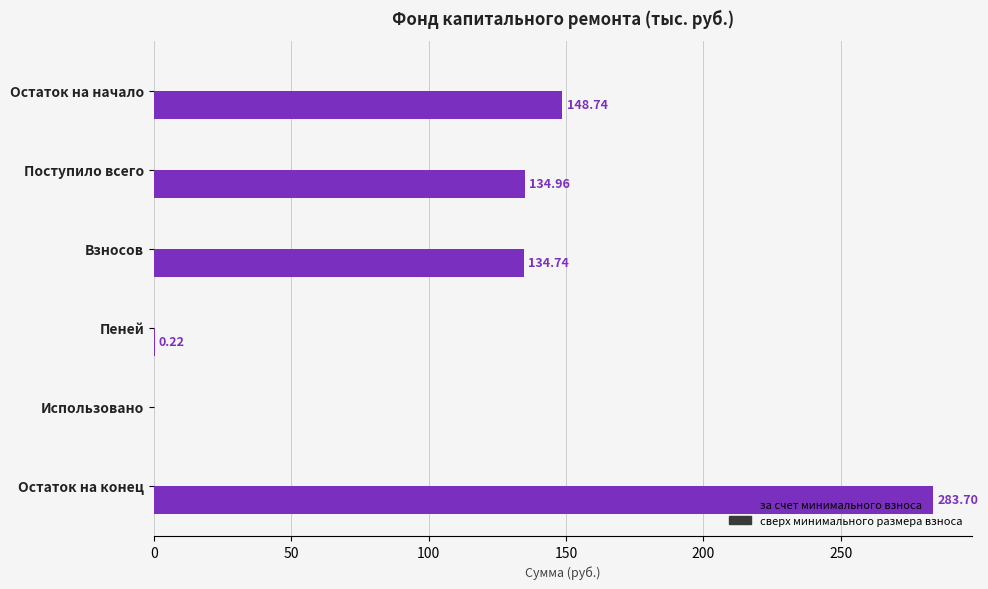

How many categories are shown in the chart?

6